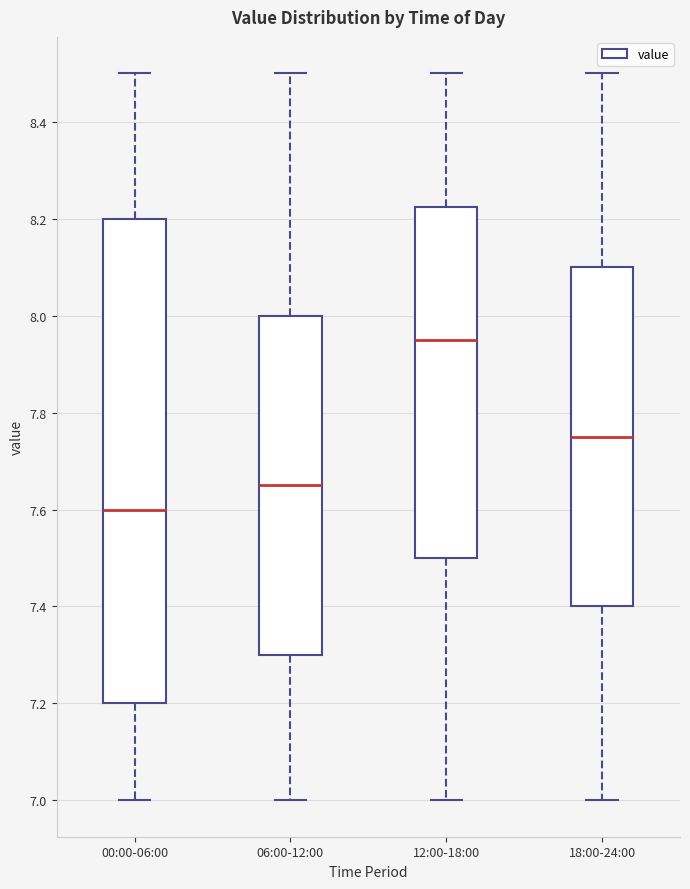

Reading left to right, read every box against the y-axis: the position of its median line, the range the box covers, and the ends of its whiskers. The values are not printed on the chart, so give them approximately, as read against the axis.

00:00-06:00: median 7.60, box 7.20 to 8.20, whiskers 7.00 to 8.50
06:00-12:00: median 7.66, box 7.30 to 8.00, whiskers 7.00 to 8.50
12:00-18:00: median 7.96, box 7.50 to 8.22, whiskers 7.00 to 8.50
18:00-24:00: median 7.76, box 7.40 to 8.10, whiskers 7.00 to 8.50